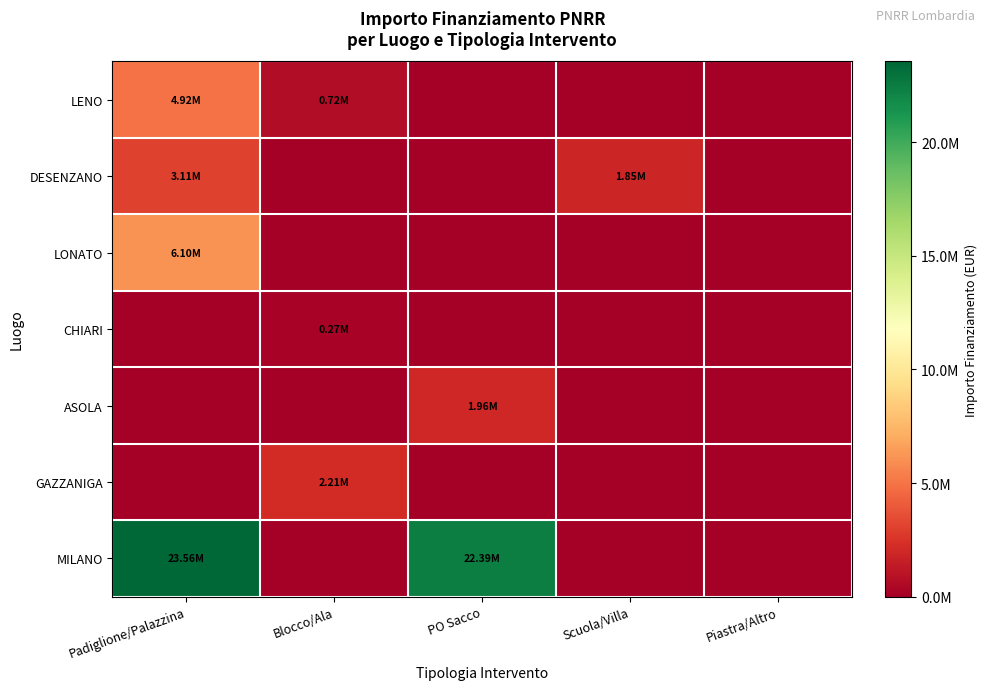

Reading right to left, what are all the values shown in this chart?

LENO: Piastra/Altro=0	Scuola/Villa=0	PO Sacco=0	Blocco/Ala=720000	Padiglione/Palazzina=4916690
DESENZANO: Piastra/Altro=0	Scuola/Villa=1854000	PO Sacco=0	Blocco/Ala=0	Padiglione/Palazzina=3107960
LONATO: Piastra/Altro=0	Scuola/Villa=0	PO Sacco=0	Blocco/Ala=0	Padiglione/Palazzina=6100000
CHIARI: Piastra/Altro=0	Scuola/Villa=0	PO Sacco=0	Blocco/Ala=270000	Padiglione/Palazzina=0
ASOLA: Piastra/Altro=0	Scuola/Villa=0	PO Sacco=1956773	Blocco/Ala=0	Padiglione/Palazzina=0
GAZZANIGA: Piastra/Altro=0	Scuola/Villa=0	PO Sacco=0	Blocco/Ala=2205000	Padiglione/Palazzina=0
MILANO: Piastra/Altro=0	Scuola/Villa=0	PO Sacco=22385600	Blocco/Ala=0	Padiglione/Palazzina=23555700